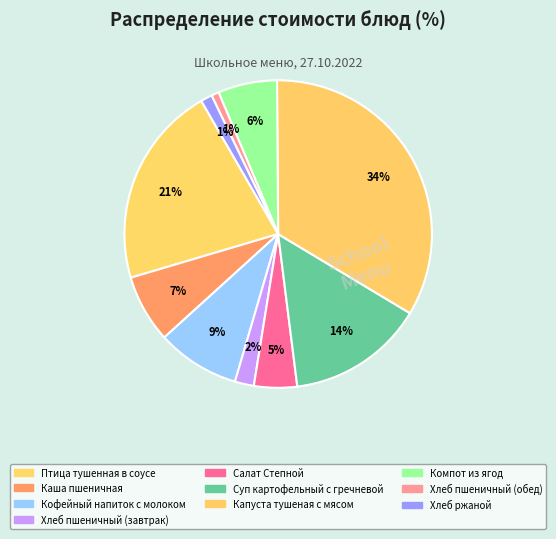

To the nearest percent, what percentage of the pie is Птица тушенная в соусе?

21%